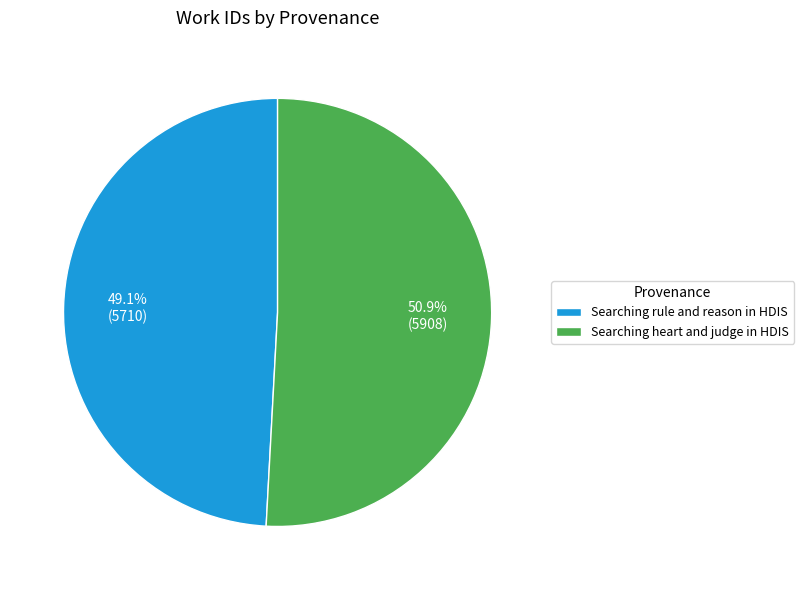

Which slice is the smallest?

Searching rule and reason in HDIS